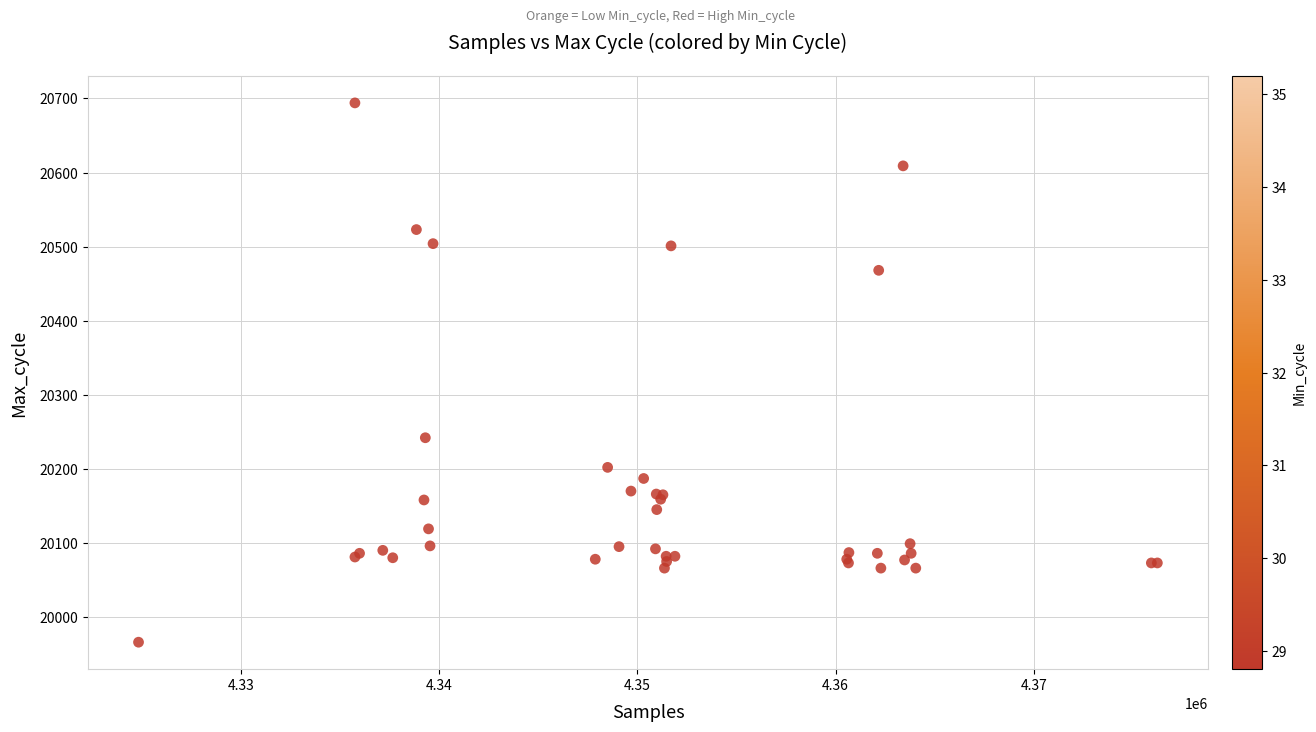

What Y value in the scatter plot is closest to 20330?

20242